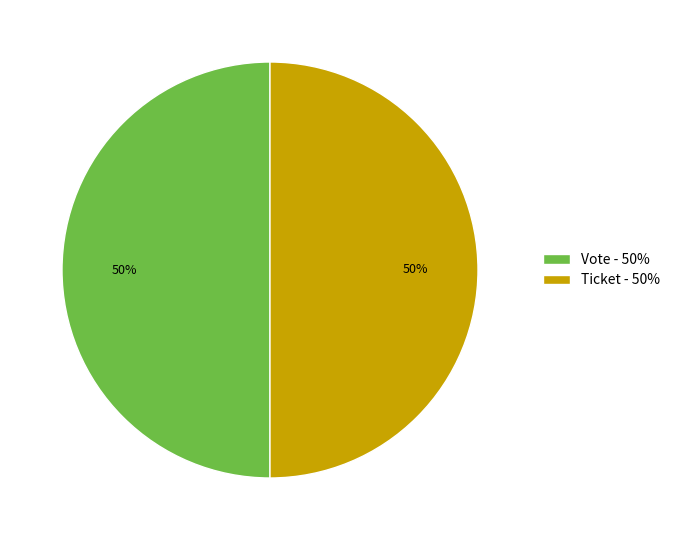

True or false: Ticket - 50% accounts for 50% of the total.

True